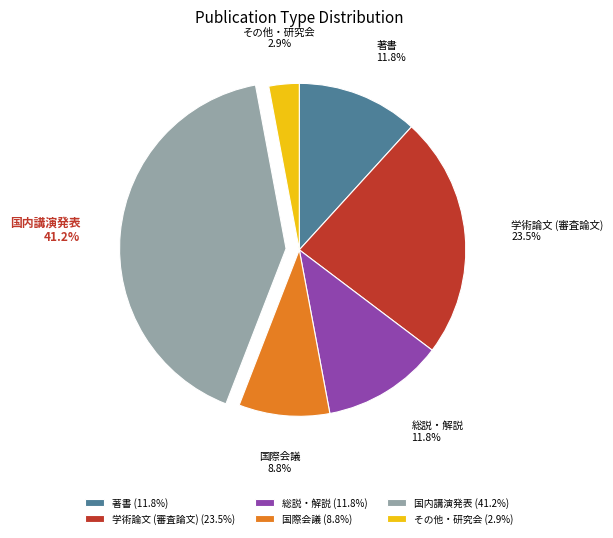

To the nearest percent, what portion does 国際会議 represent?

9%